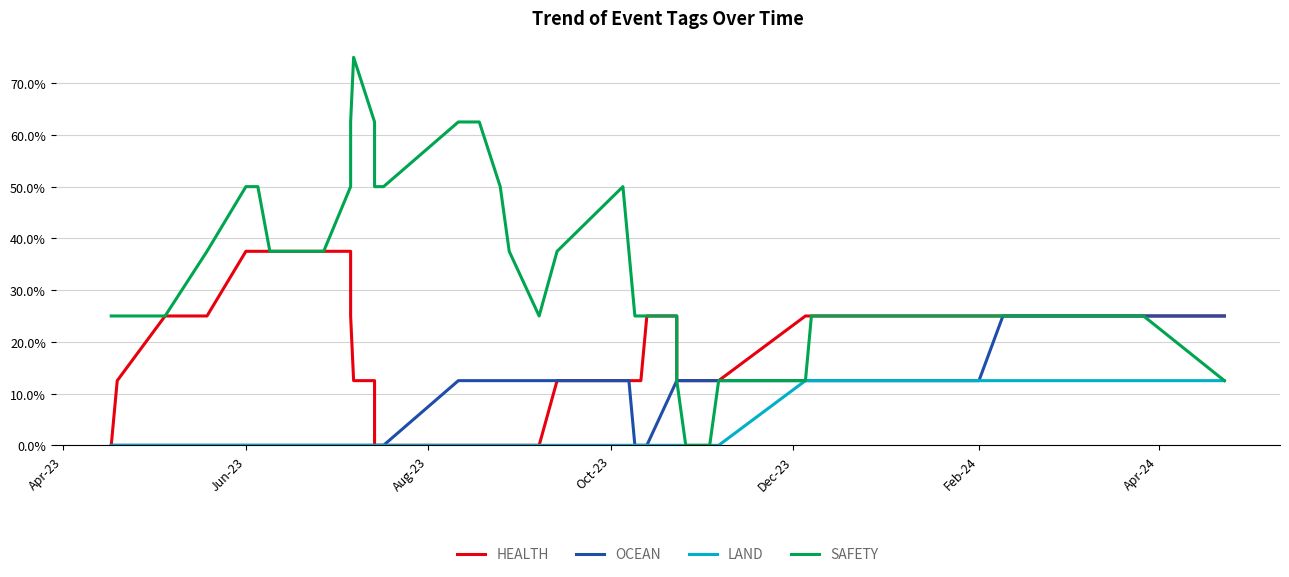

The value of HEALTH at 18 is 0.3. True or false?

False